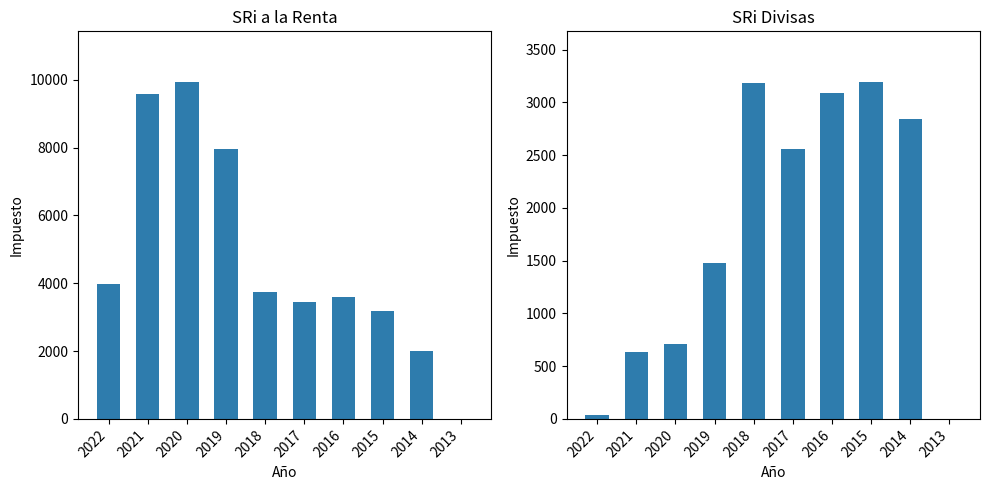

List the series in order of their overall mean, lowest first.

SRi Divisas, SRi a la Renta